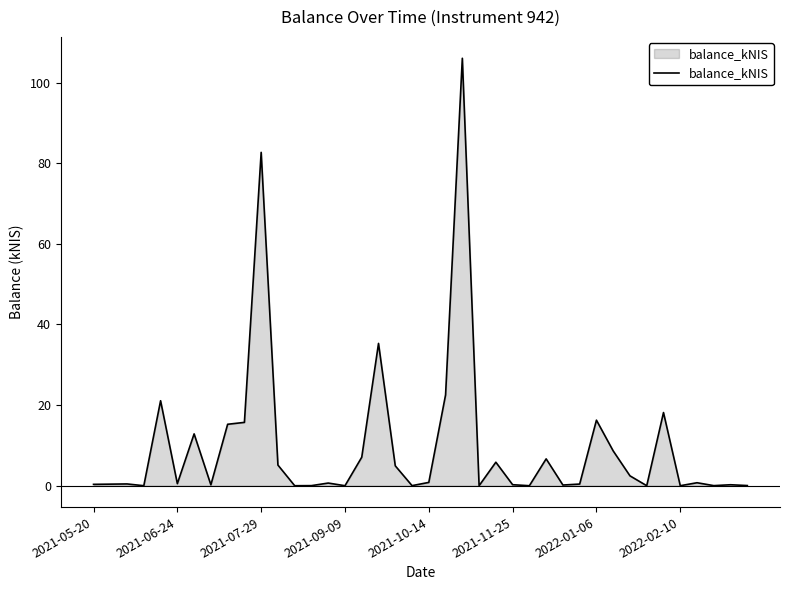

What is the greatest value displayed?

106.0